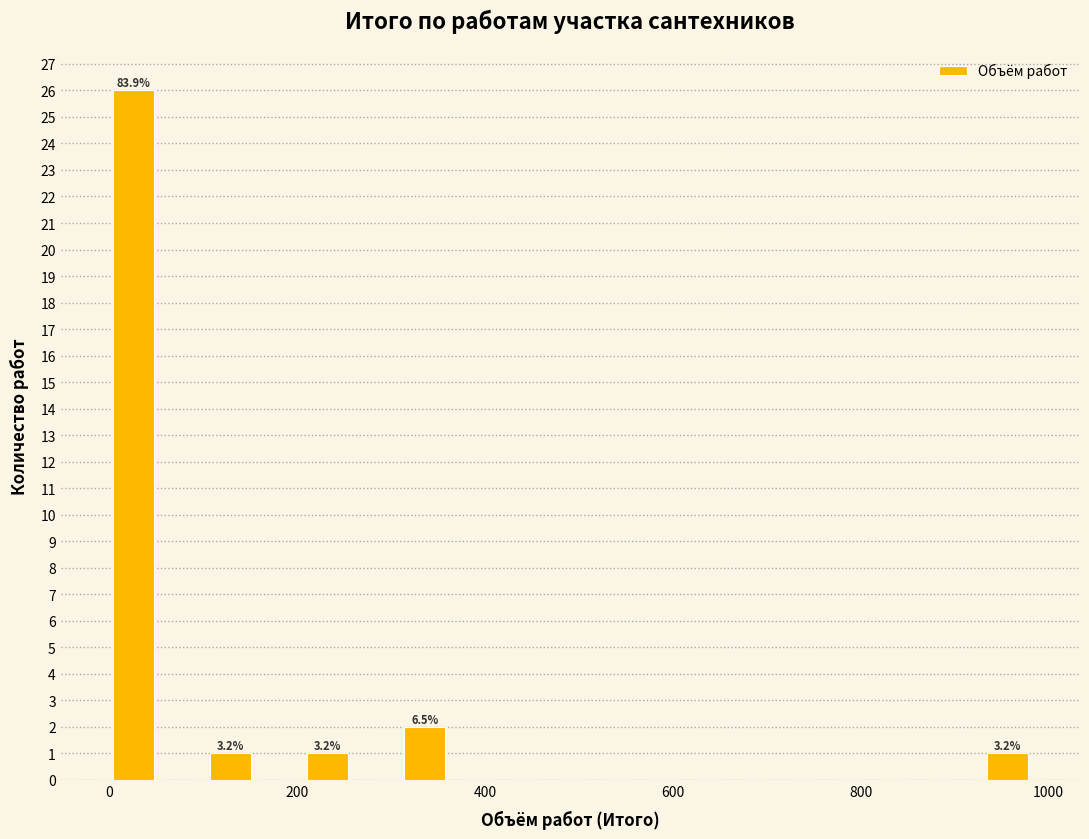

Read against the x-axis, roughly where is the centre of the tallest bar?

20